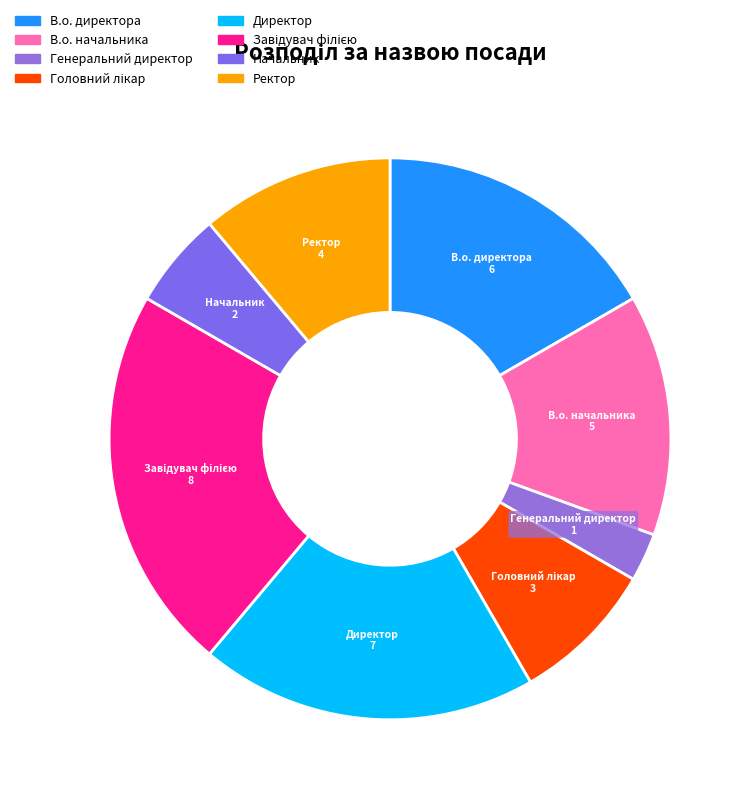

Is Начальник the majority of the pie?

No